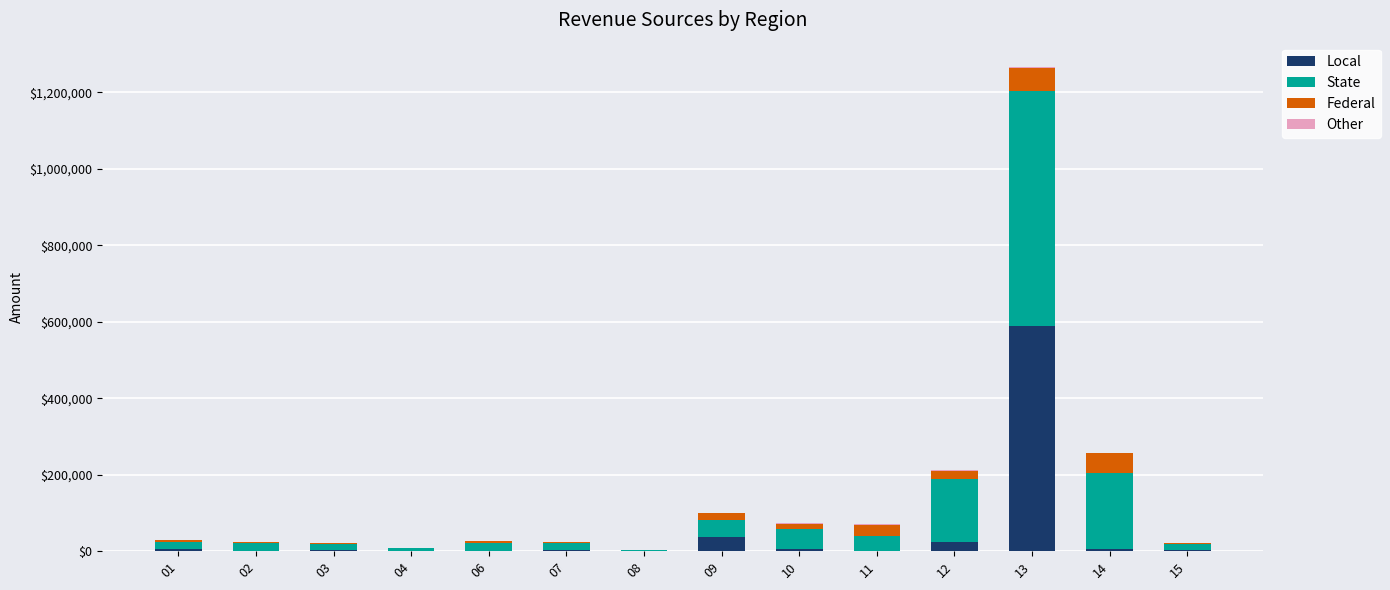

The value of Local at 14 is 5711. True or false?

True